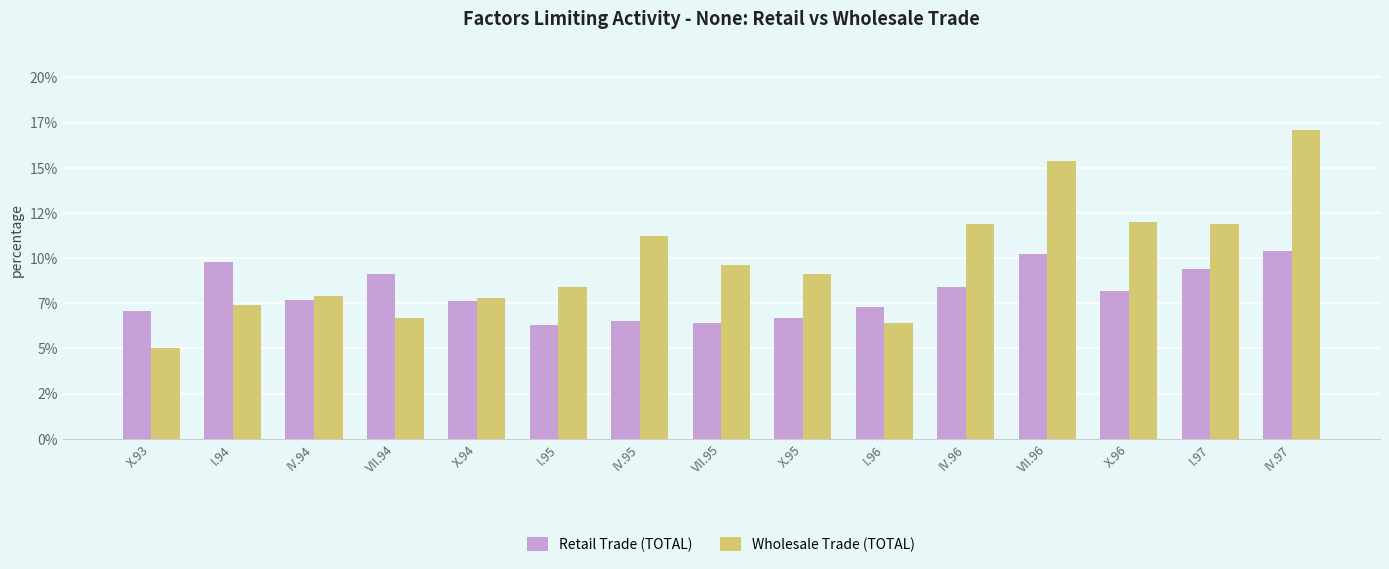

What are all the series names shown in the legend?

Retail Trade (TOTAL), Wholesale Trade (TOTAL)